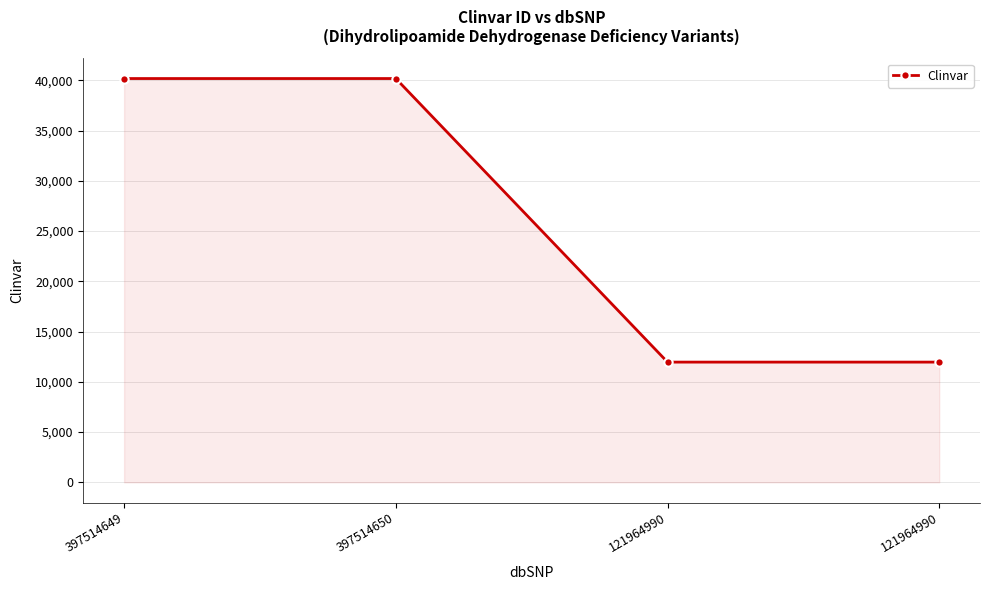

Approximately how many times larger is the value at 397514649 compared to 121964990?

3.4